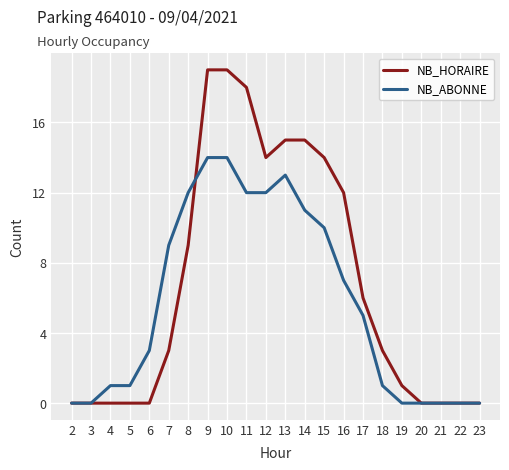

What is the spread (max minus min) of values at 6?

3